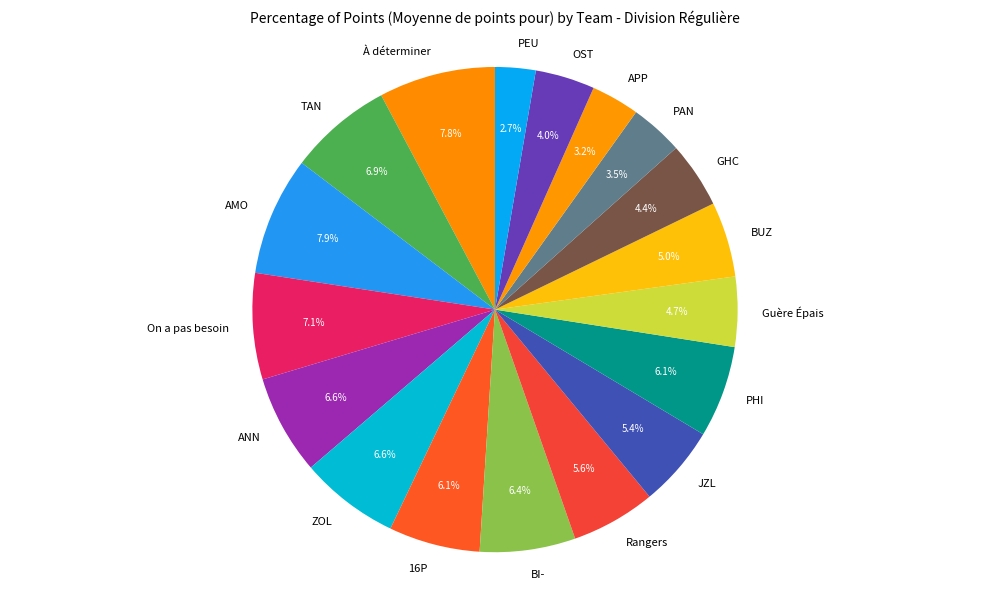

What is the ratio of the value at TAN to the value at OST?

1.7